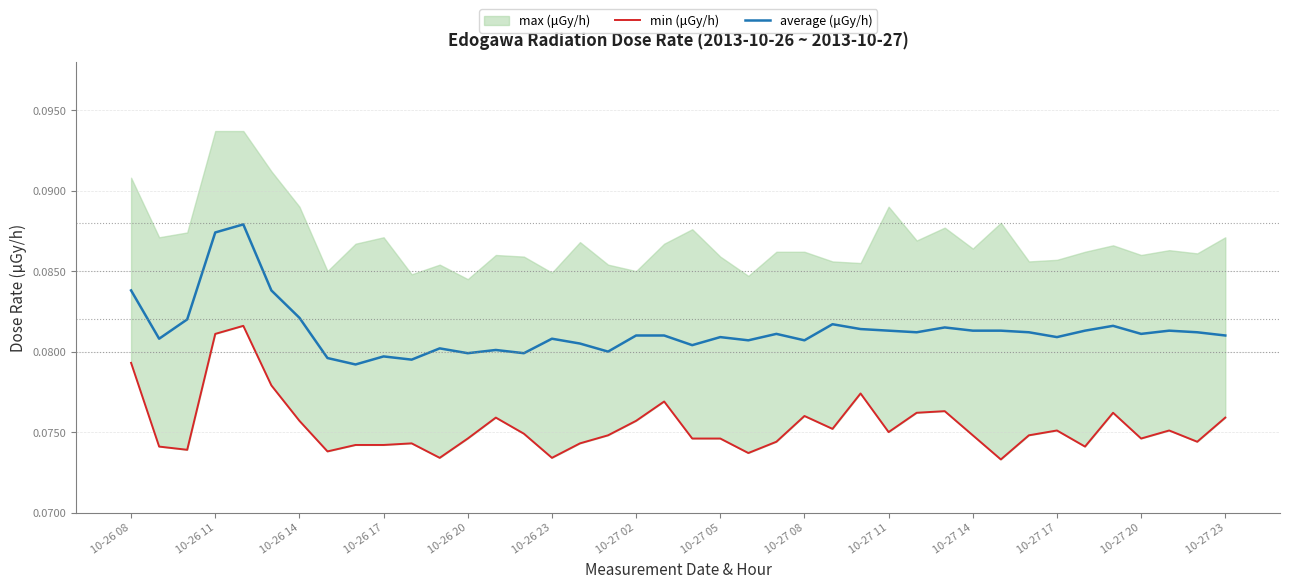

True or false: average (μGy/h) and min (μGy/h) intersect in this chart.

False